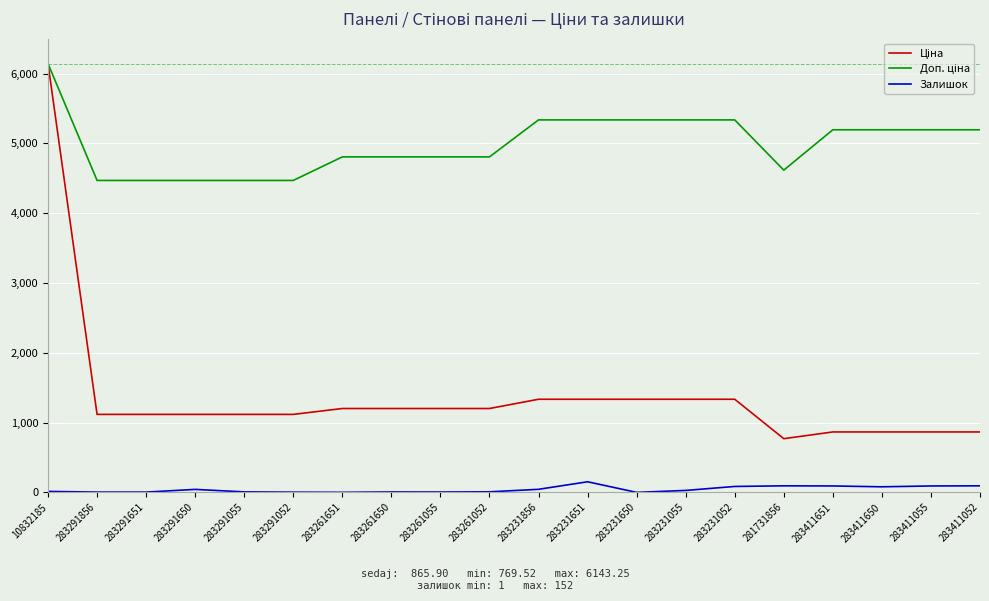

The Залишок series shows 152.0 at 283231651. True or false?

True